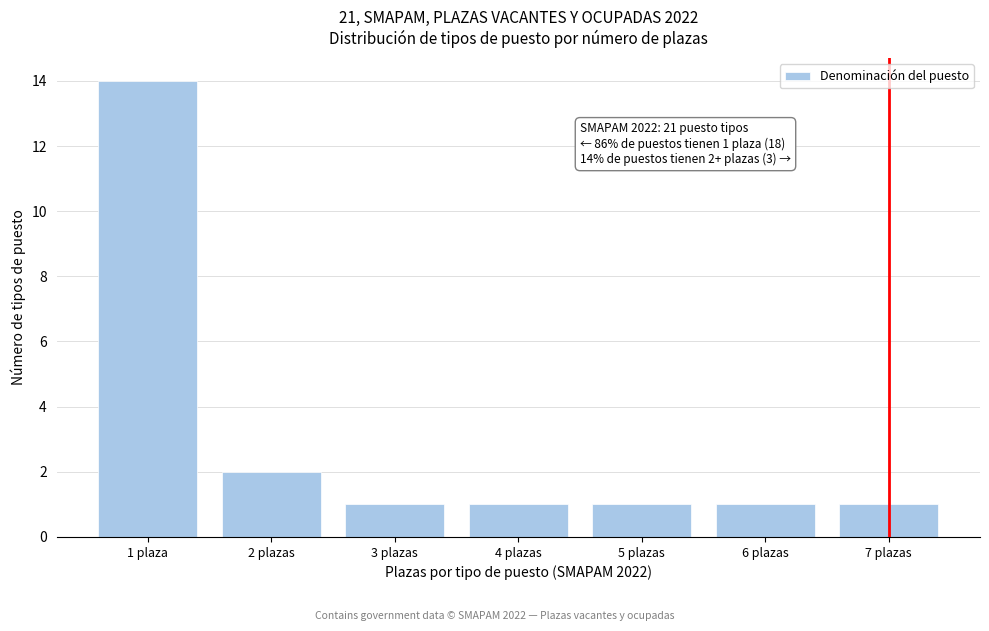

Reading left to right, what are all the values shown in this chart?

14	2	1	1	1	1	1